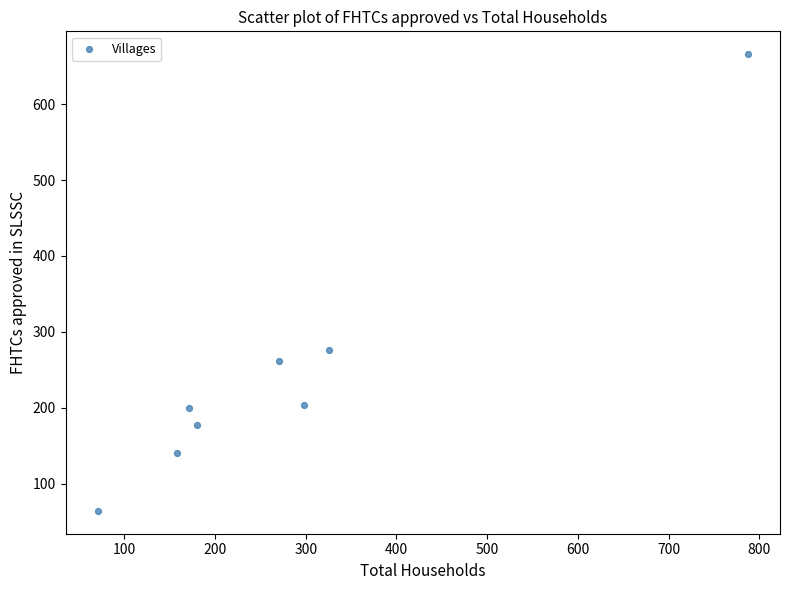

What is the range of X values (max minus min)?

716